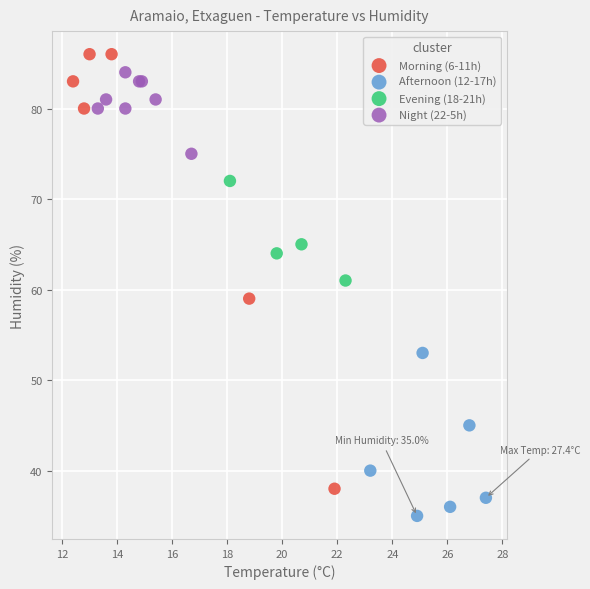

Which series reaches the maximum Y coordinate?

Morning (6-11h)